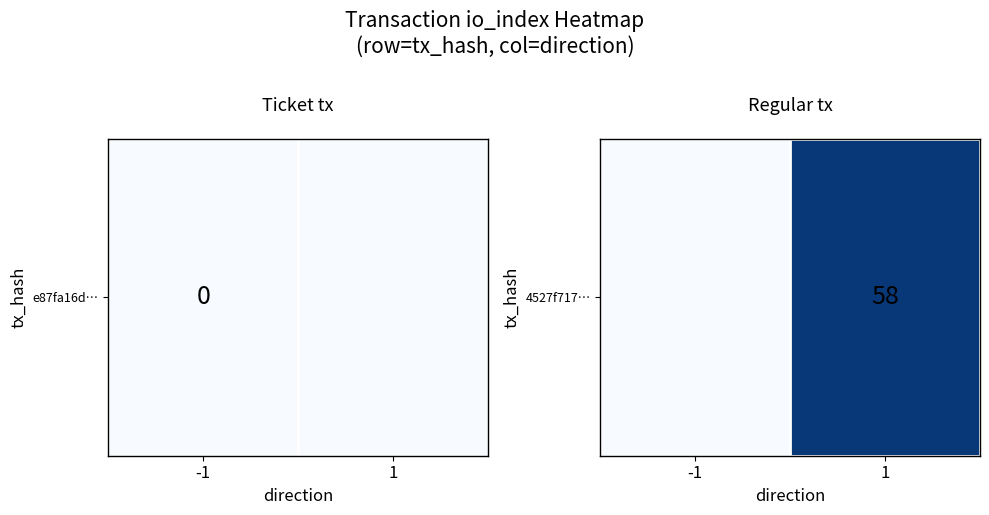

Count the values in the range 0 to 58.

2